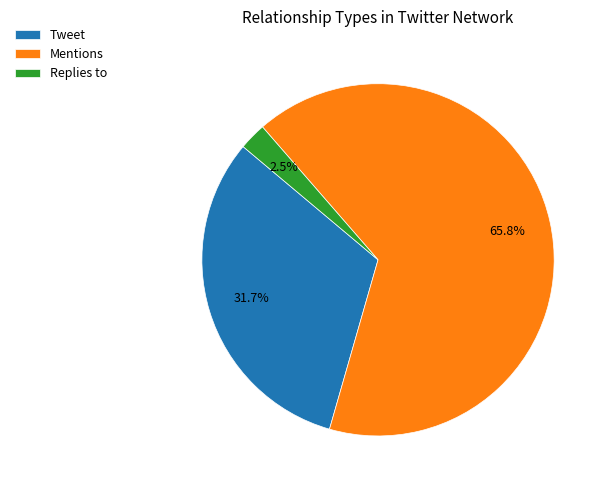

How many slices are in this pie chart?

3